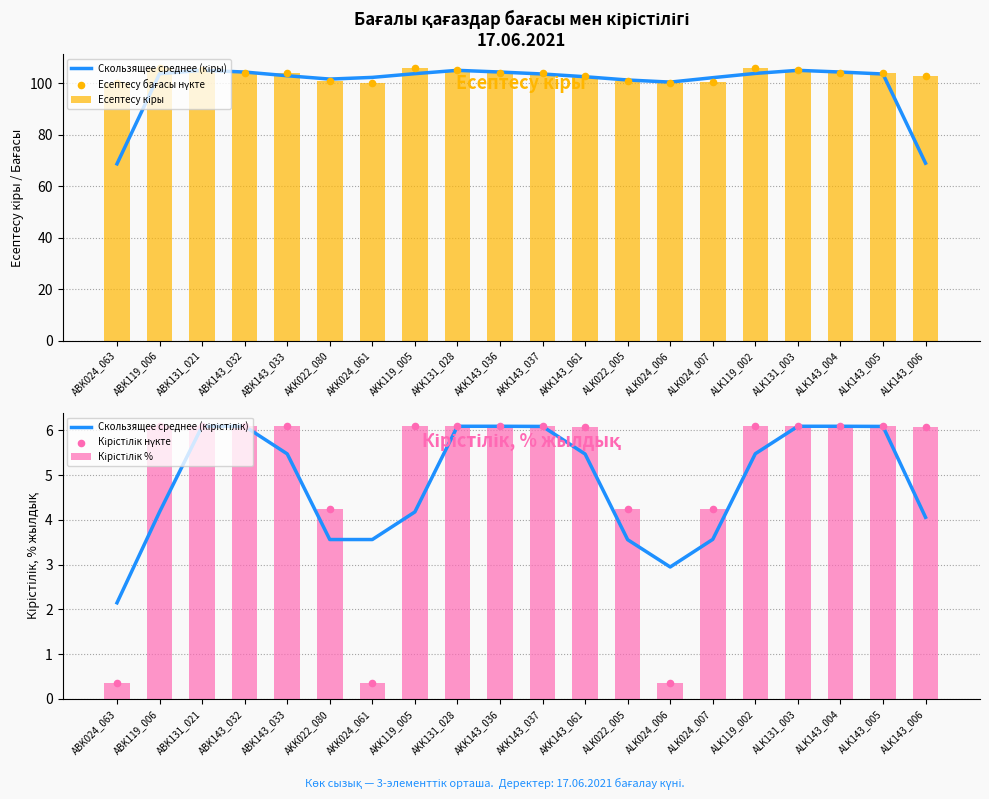

What is the total value across all series at AKK143_037?

329.8